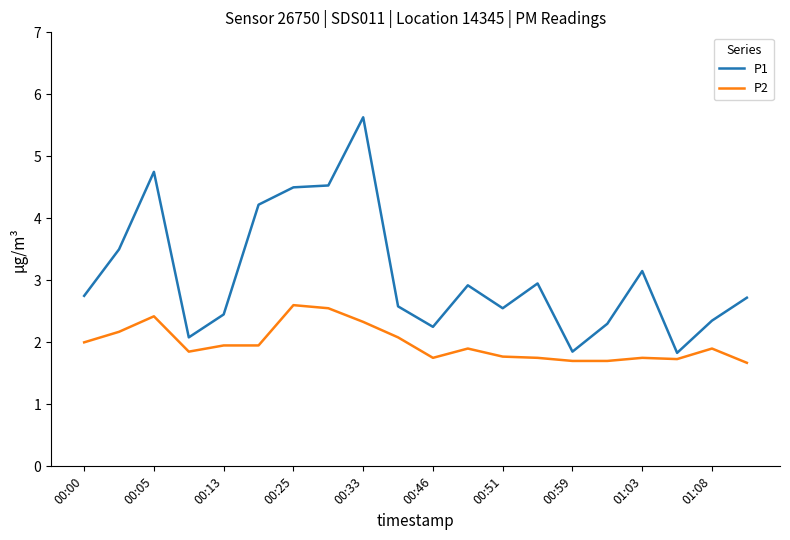

What are all the series names shown in the legend?

P1, P2